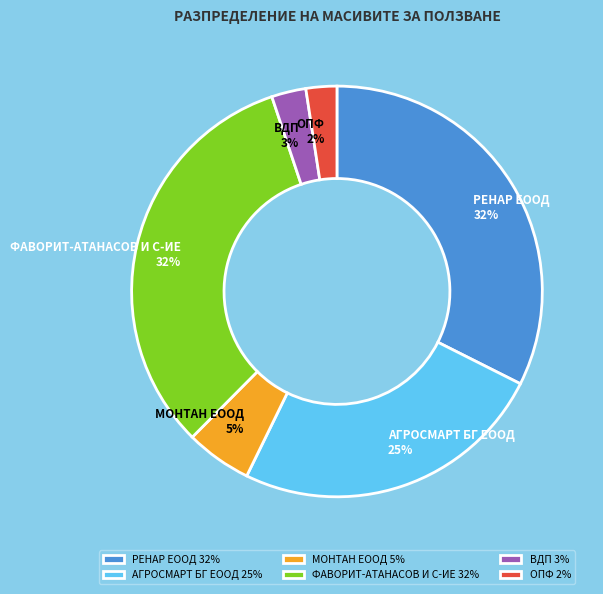

To the nearest percent, what is the difference between the АГРОСМАРТ БГ ЕООД and МОНТАН ЕООД slice percentages?

20%